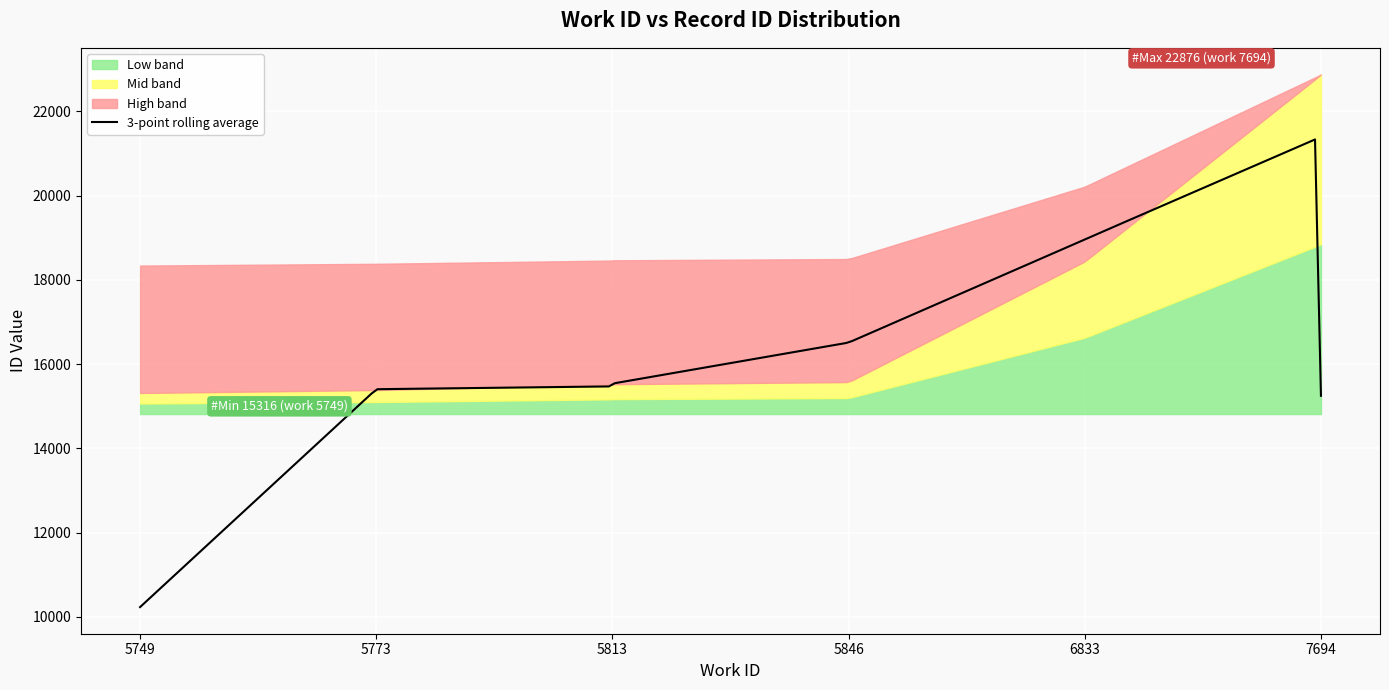

What is the difference between the second highest and second lowest values?

7488